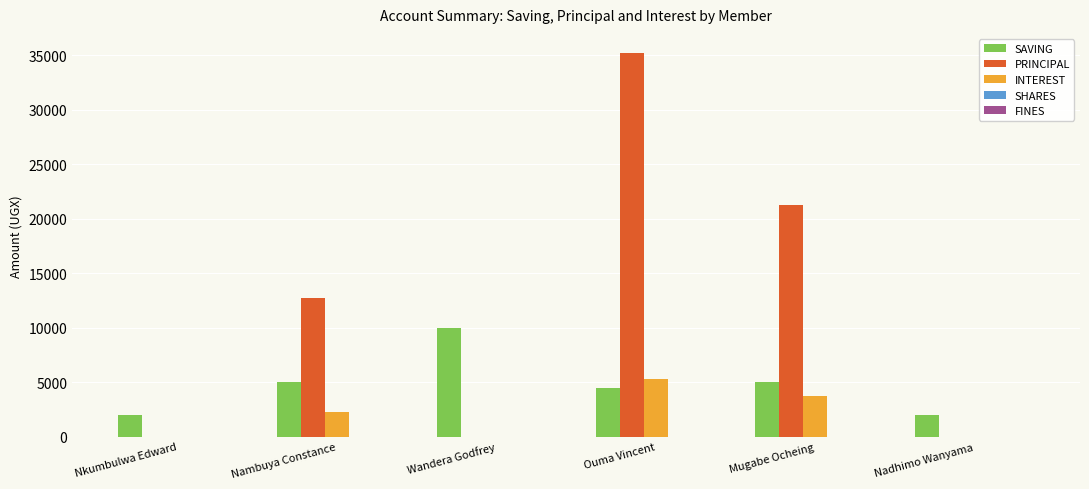

What is the sum of all INTEREST values?

11300